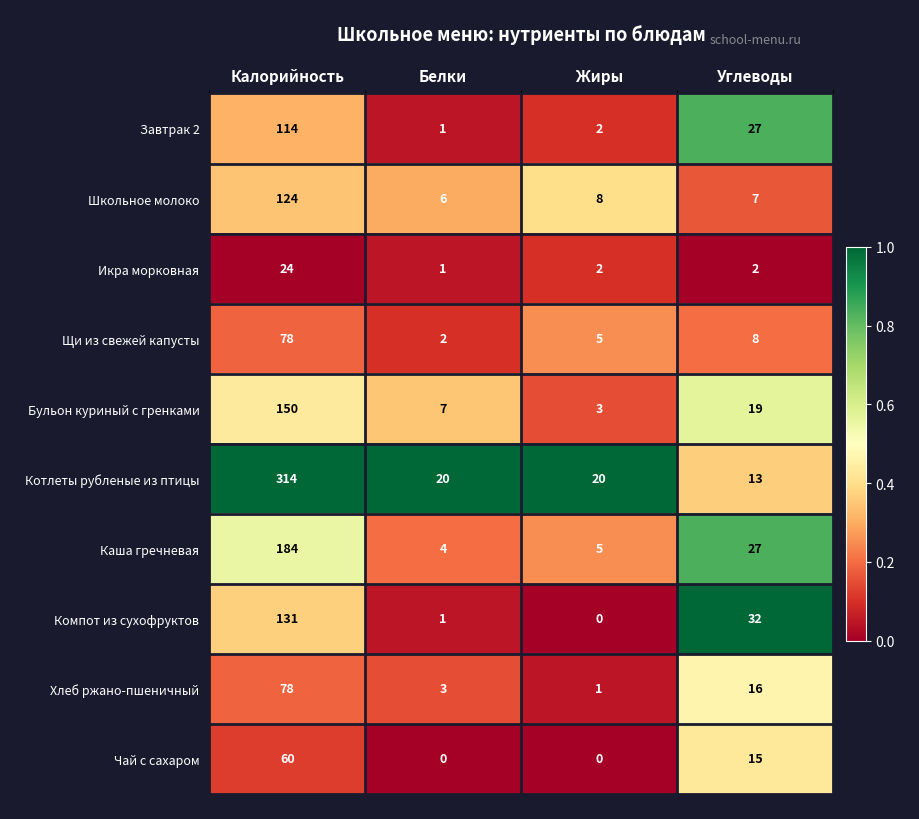

What is the spread (max minus min) of values at Калорийность?

290